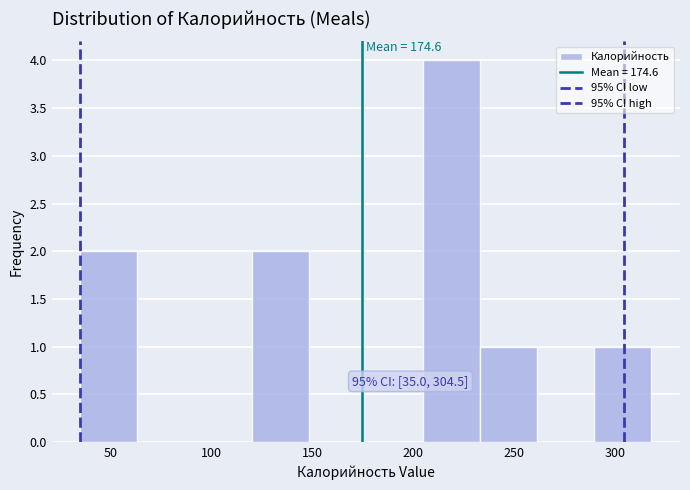

Over which range of the x-axis is the bar tallest?

205 to 235